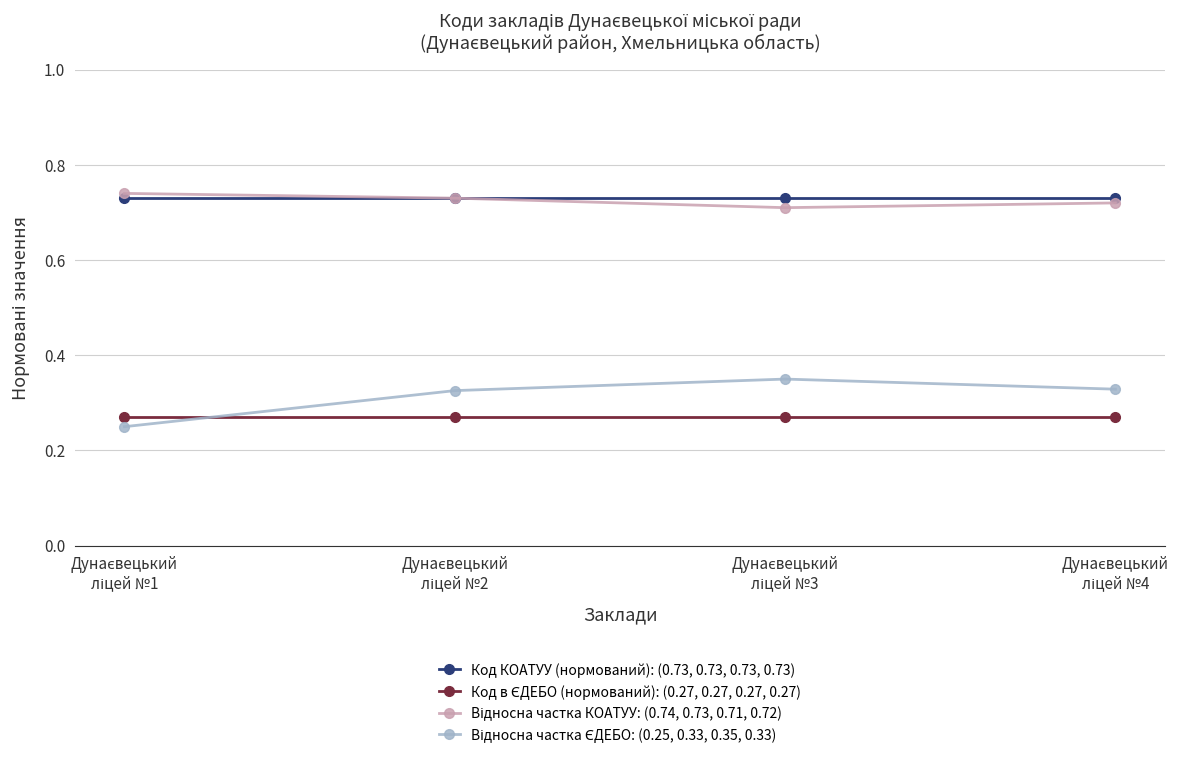

At how many categories does at least one series exceed 0?

4